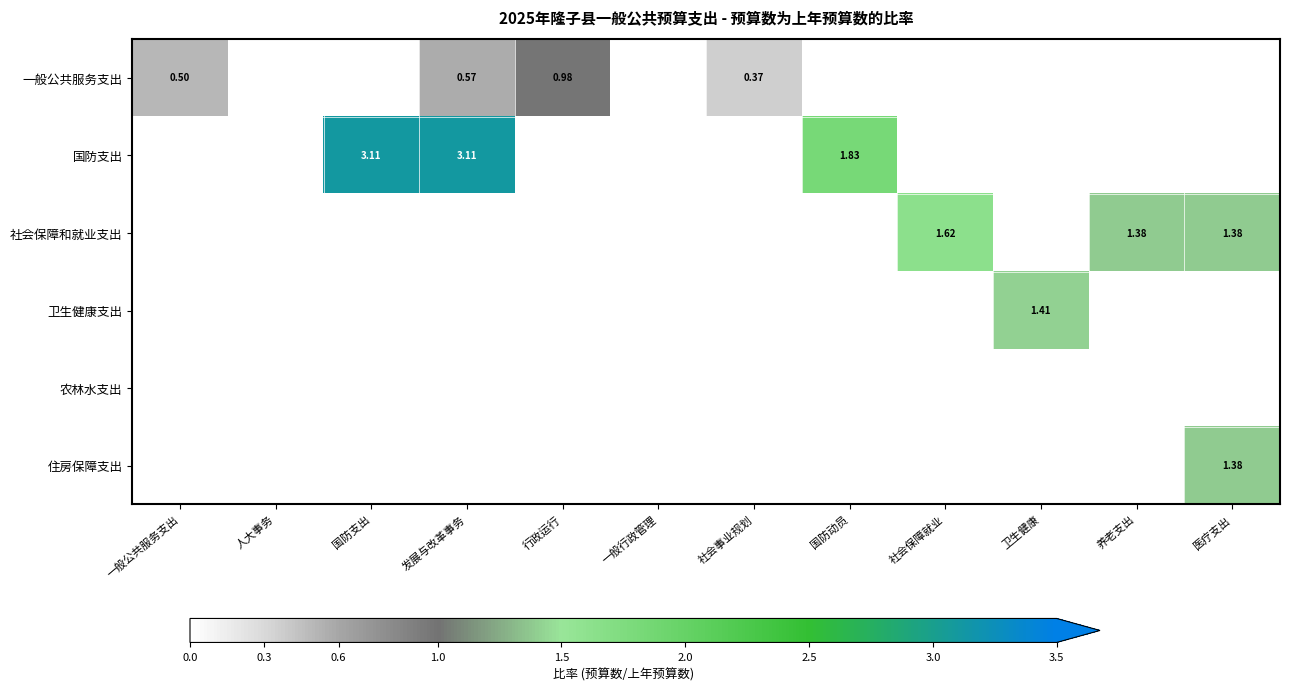

Where is 一般公共服务支出 nearest to the value 0?

社会事业规划